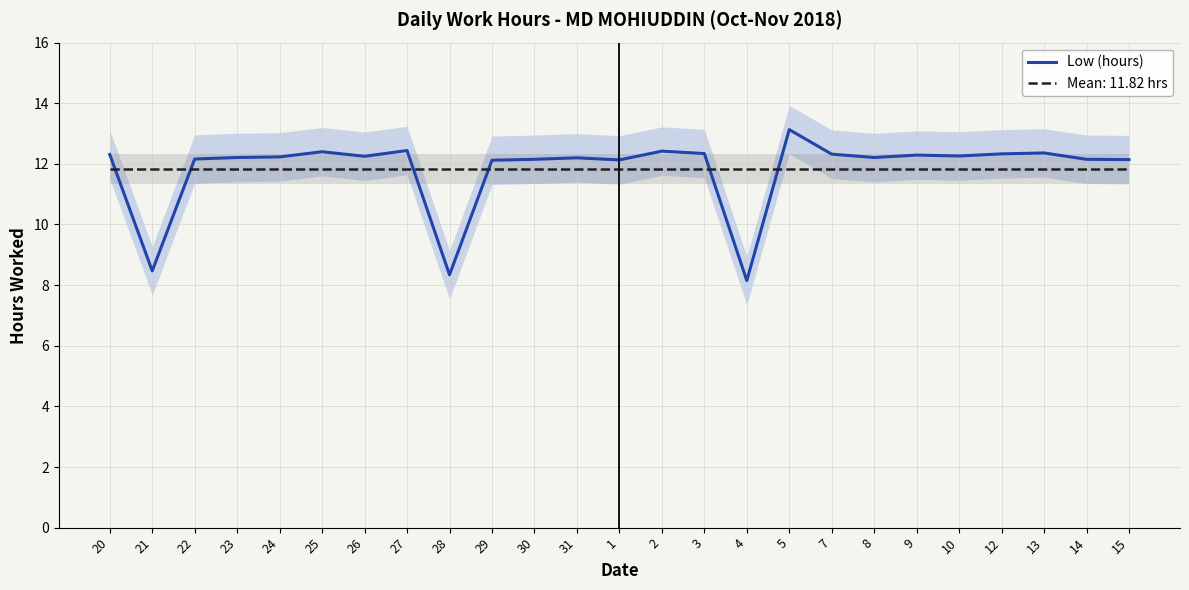

How many lines are shown in the chart?

1